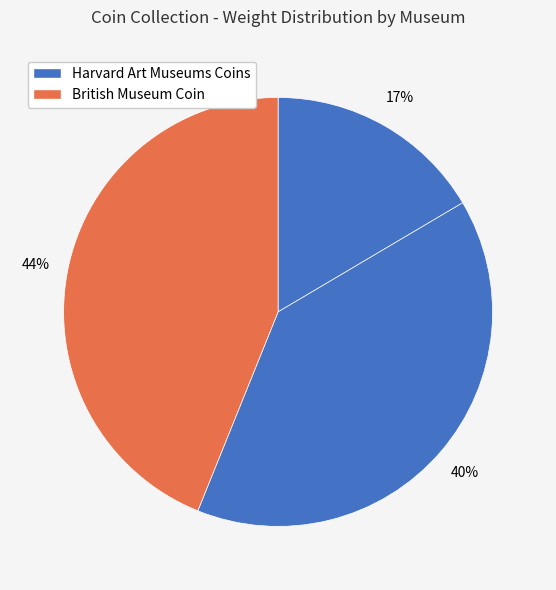

How many slices are in this pie chart?

3